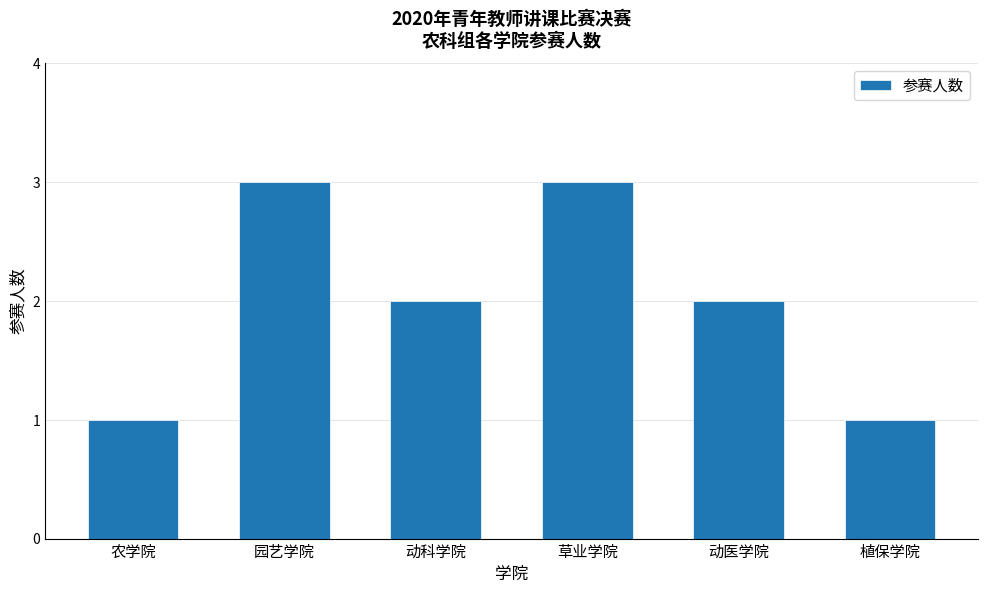

What is the greatest value displayed?

3